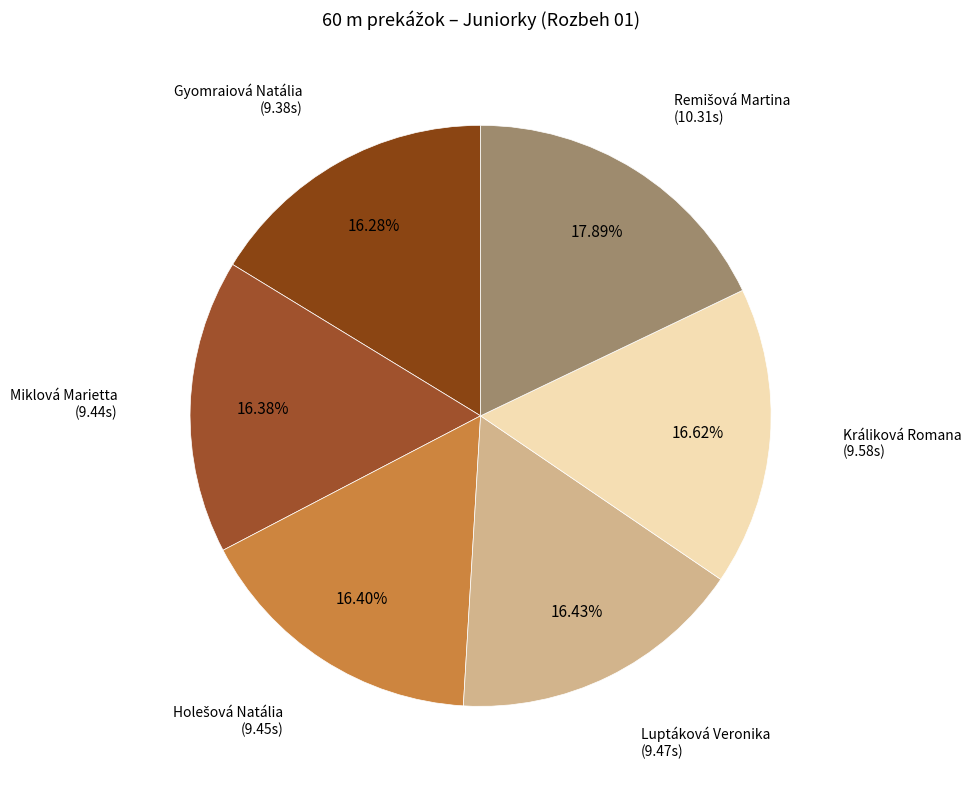

What is the smallest slice in the pie chart?

Gyomraiová Natália